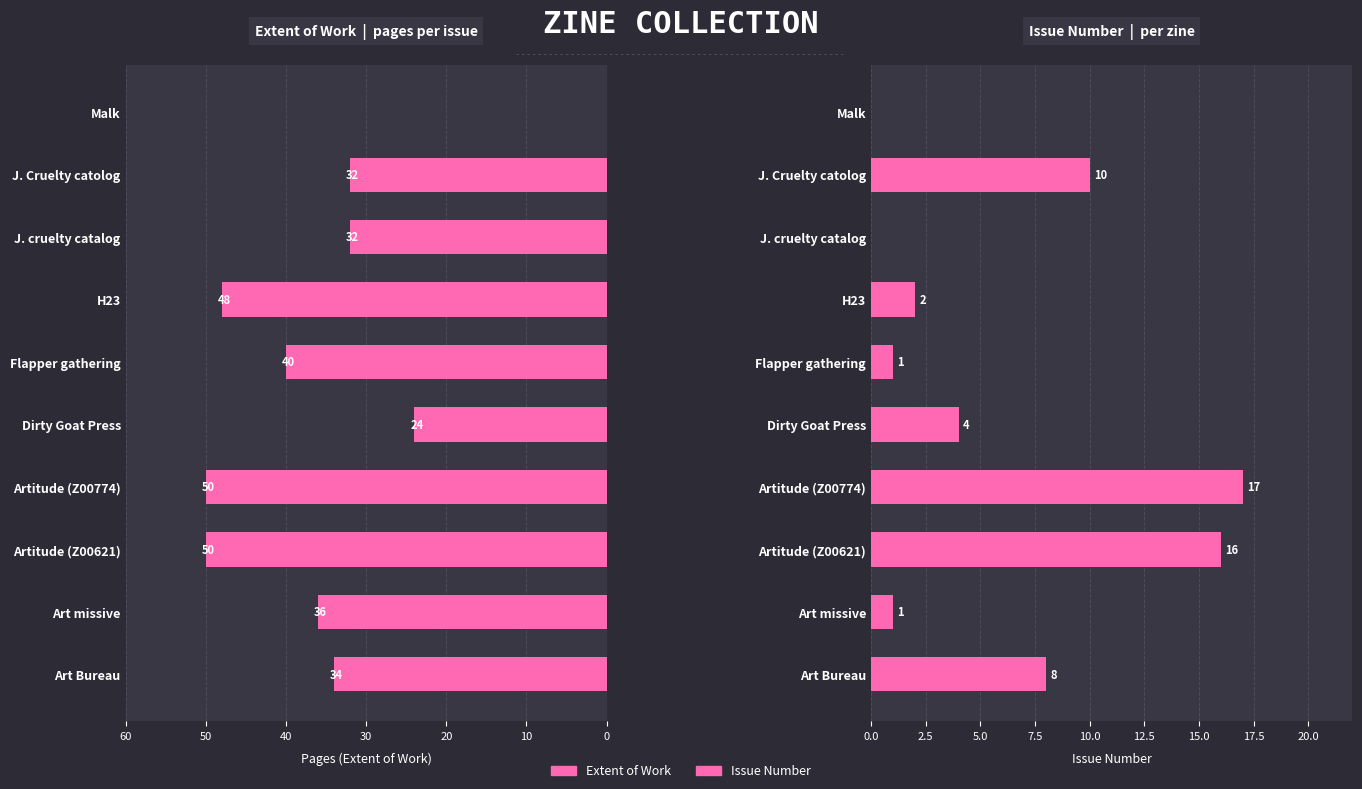

List the series in order of their overall mean, lowest first.

Issue, Extent of Work